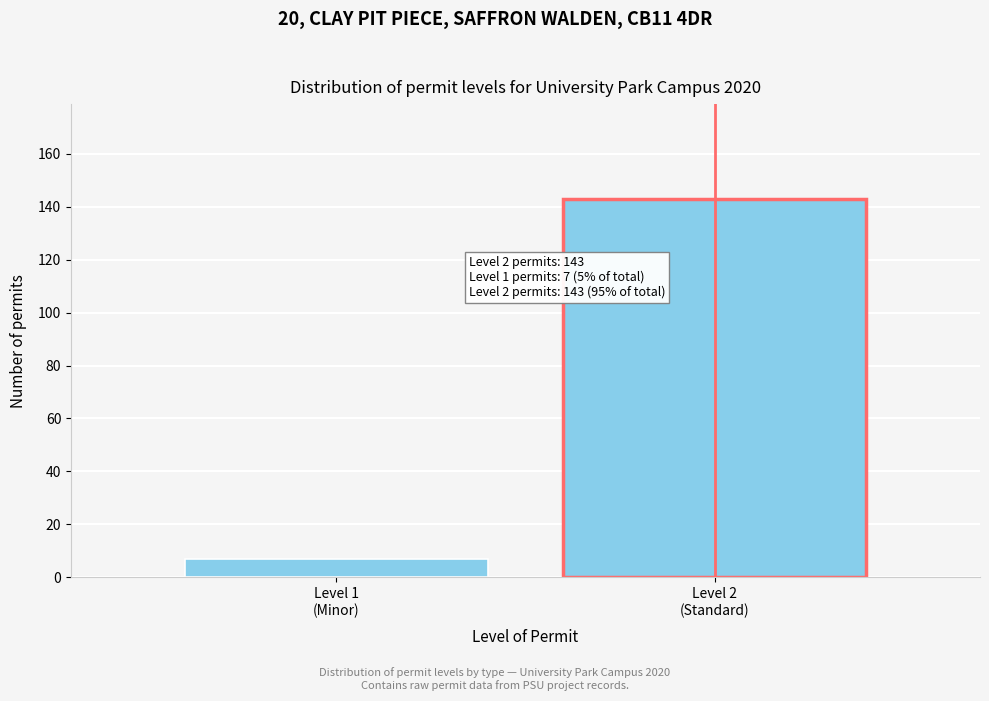

What is the maximum value shown in the chart?

143